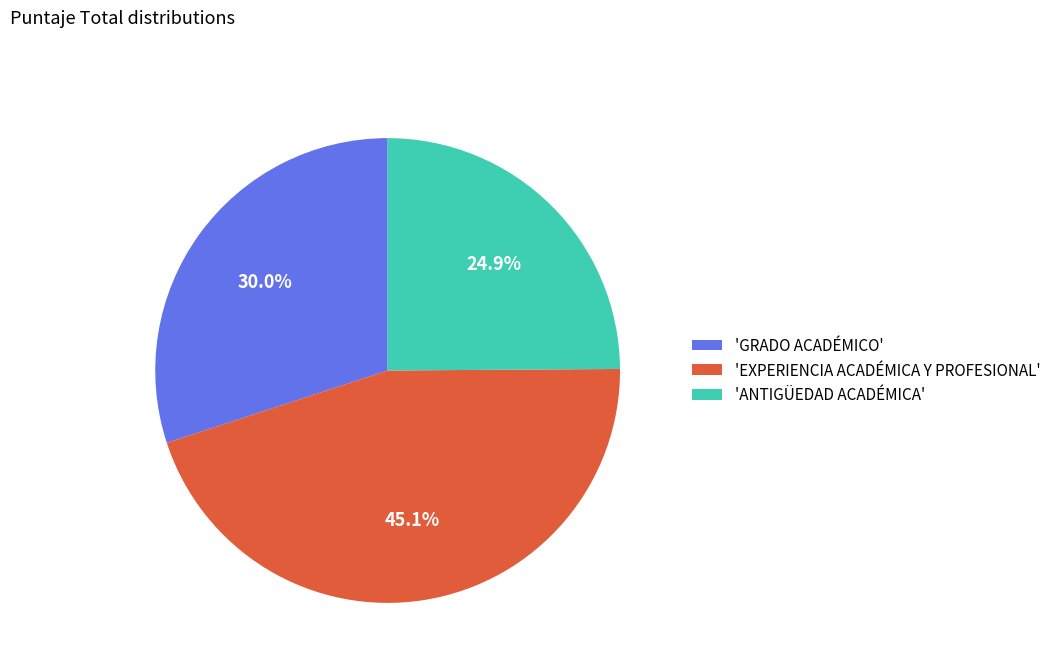

How much of the chart is everything except 'ANTIGÜEDAD ACADÉMICA'?

75.1%